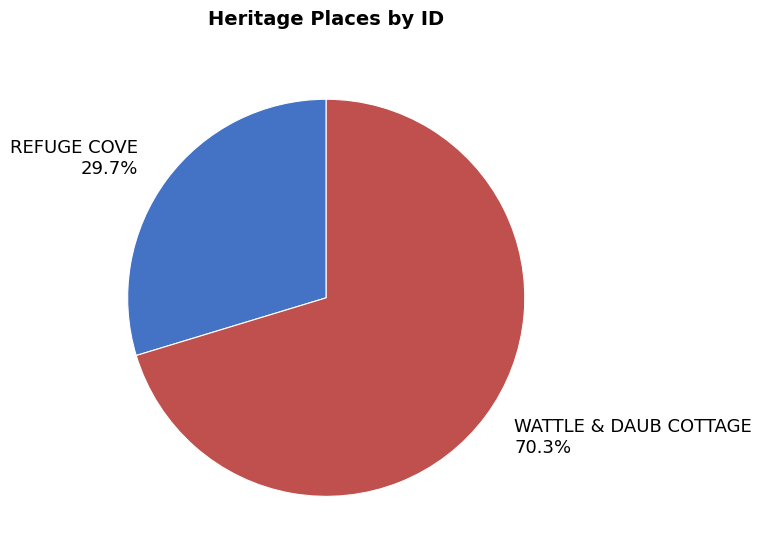

Which slice is the largest?

WATTLE & DAUB COTTAGE